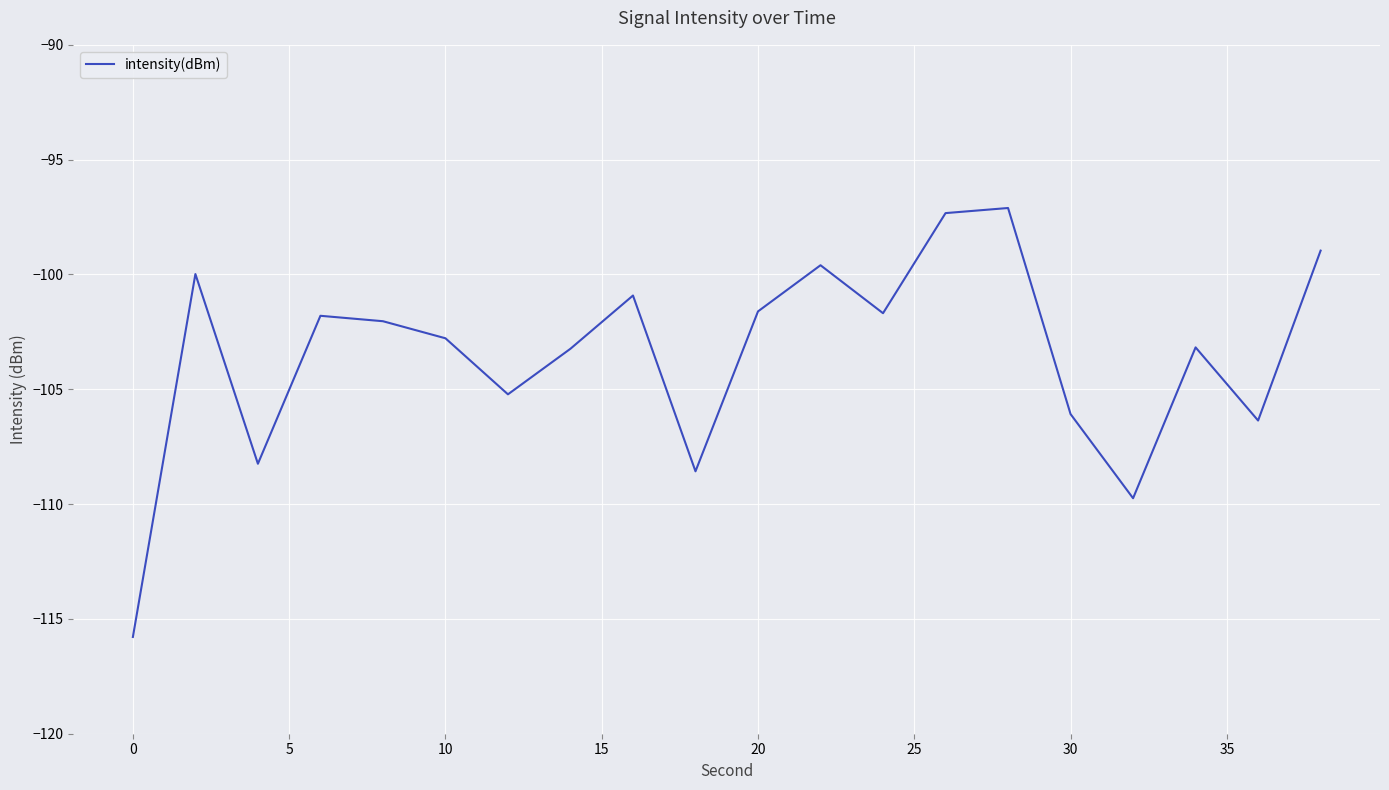

True or false: the data has more than 0 interior local peaks.

True